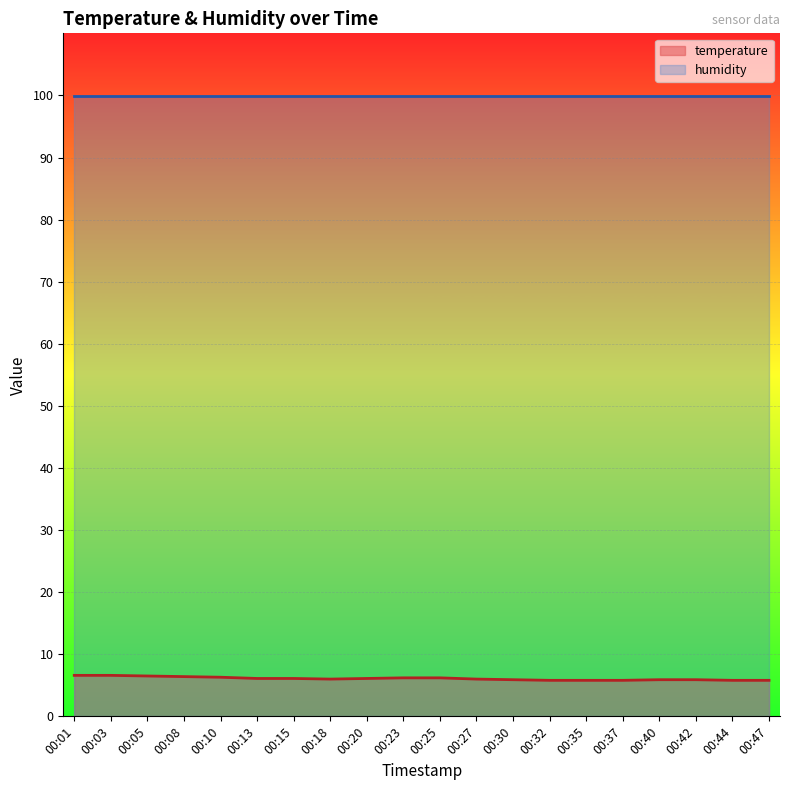

List the labels in order of value, smallest first.

00:32, 00:35, 00:37, 00:44, 00:47, 00:30, 00:40, 00:42, 00:18, 00:27, 00:13, 00:15, 00:20, 00:23, 00:25, 00:10, 00:08, 00:05, 00:01, 00:03